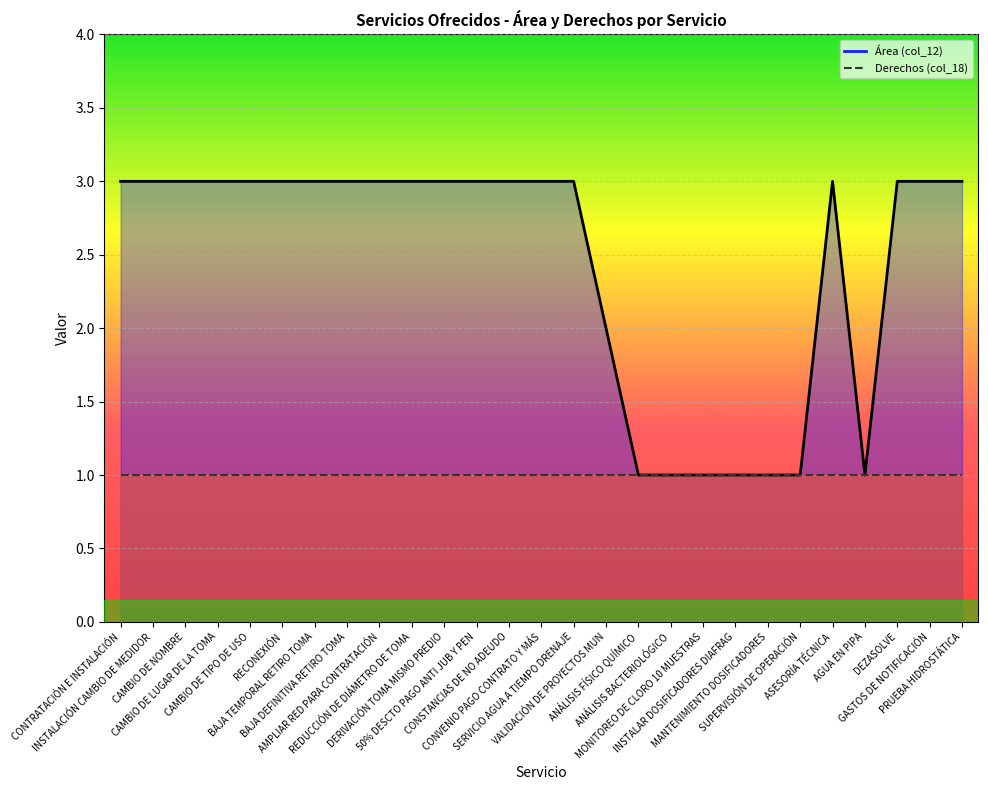

Rank the categories by value from highest to lowest.

CONTRATACIÓN E INSTALACIÓN, INSTALACIÓN CAMBIO DE MEDIDOR, CAMBIO DE NOMBRE, CAMBIO DE LUGAR DE LA TOMA, CAMBIO DE TIPO DE USO, RECONEXIÓN, BAJA TEMPORAL RETIRO TOMA, BAJA DEFINITIVA RETIRO TOMA, AMPLIAR RED PARA CONTRATACIÓN, REDUCCIÓN DE DIÁMETRO DE TOMA, DERIVACIÓN TOMA MISMO PREDIO, 50% DESCTO PAGO ANTI JUB Y PEN, CONSTANCIAS DE NO ADEUDO, CONVENIO PAGO CONTRATO Y MÁS, SERVICIO AGUA A TIEMPO DRENAJE, ASESORÍA TÉCNICA, DEZASOLVE, GASTOS DE NOTIFICACIÓN, PRUEBA HIDROSTÁTICA, VALIDACIÓN DE PROYECTOS MUN, ANÁLISIS FÍSICO QUÍMICO, ANÁLISIS BACTERIOLÓGICO, MONITOREO DE CLORO 10 MUESTRAS, INSTALAR DOSIFICADORES DIAFRAG, MANTENIMIENTO DOSIFICADORES, SUPERVISIÓN DE OPERACIÓN, AGUA EN PIPA